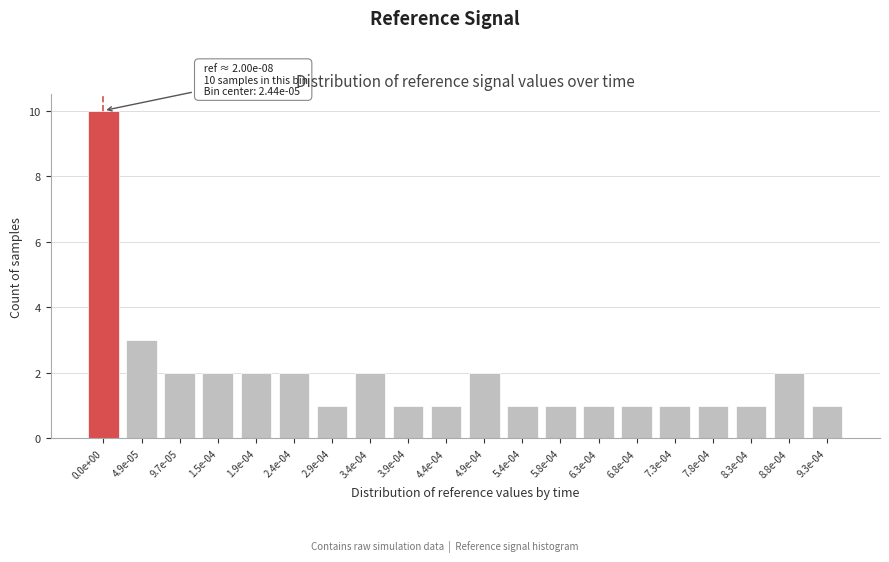

Reading left to right, list all the values displayed in this chart.

0.0e+00=10	4.9e-05=3	9.7e-05=2	1.5e-04=2	1.9e-04=2	2.4e-04=2	2.9e-04=1	3.4e-04=2	3.9e-04=1	4.4e-04=1	4.9e-04=2	5.4e-04=1	5.8e-04=1	6.3e-04=1	6.8e-04=1	7.3e-04=1	7.8e-04=1	8.3e-04=1	8.8e-04=2	9.3e-04=1